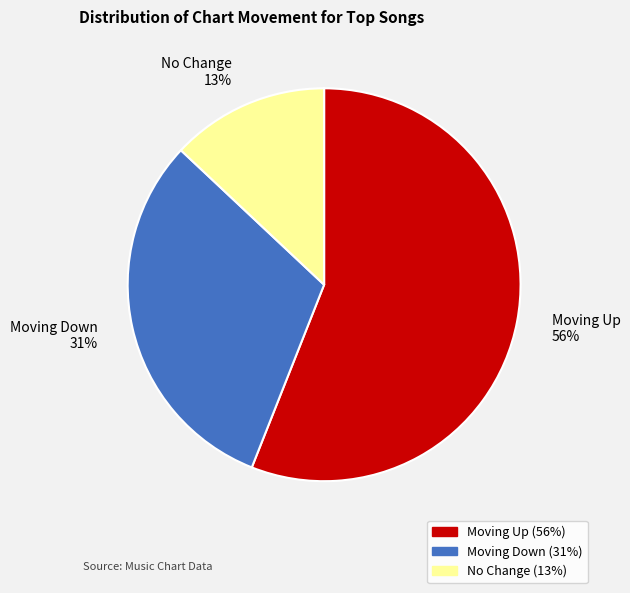

To the nearest percent, what is the average slice percentage?

33%